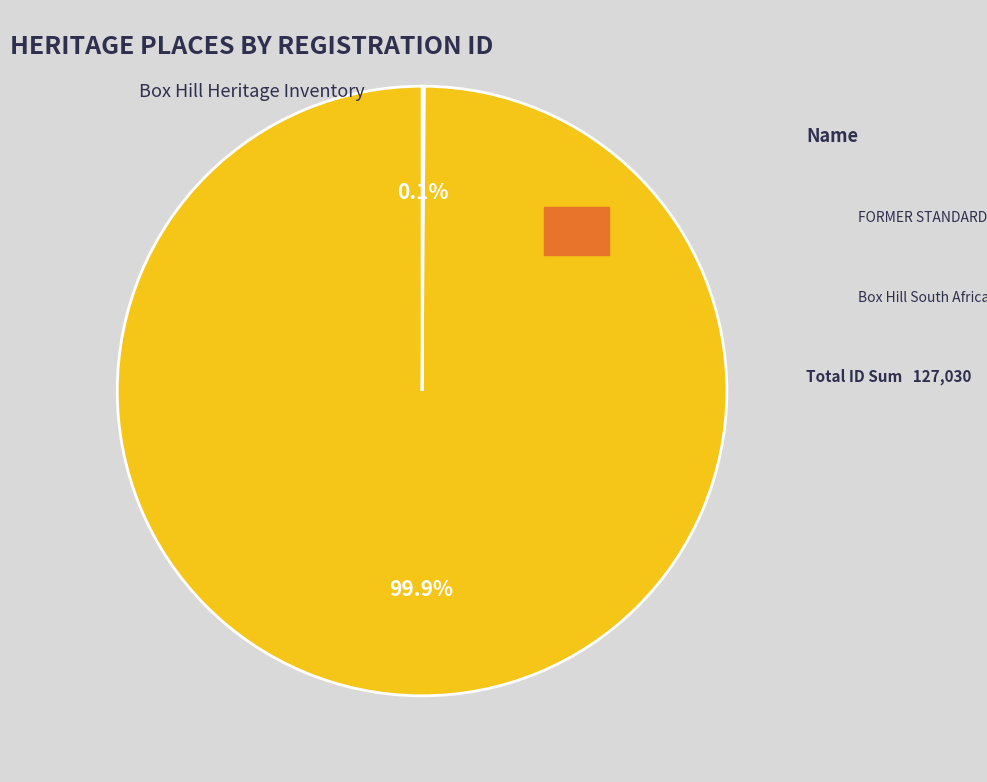

Does any single category account for the majority?

Yes